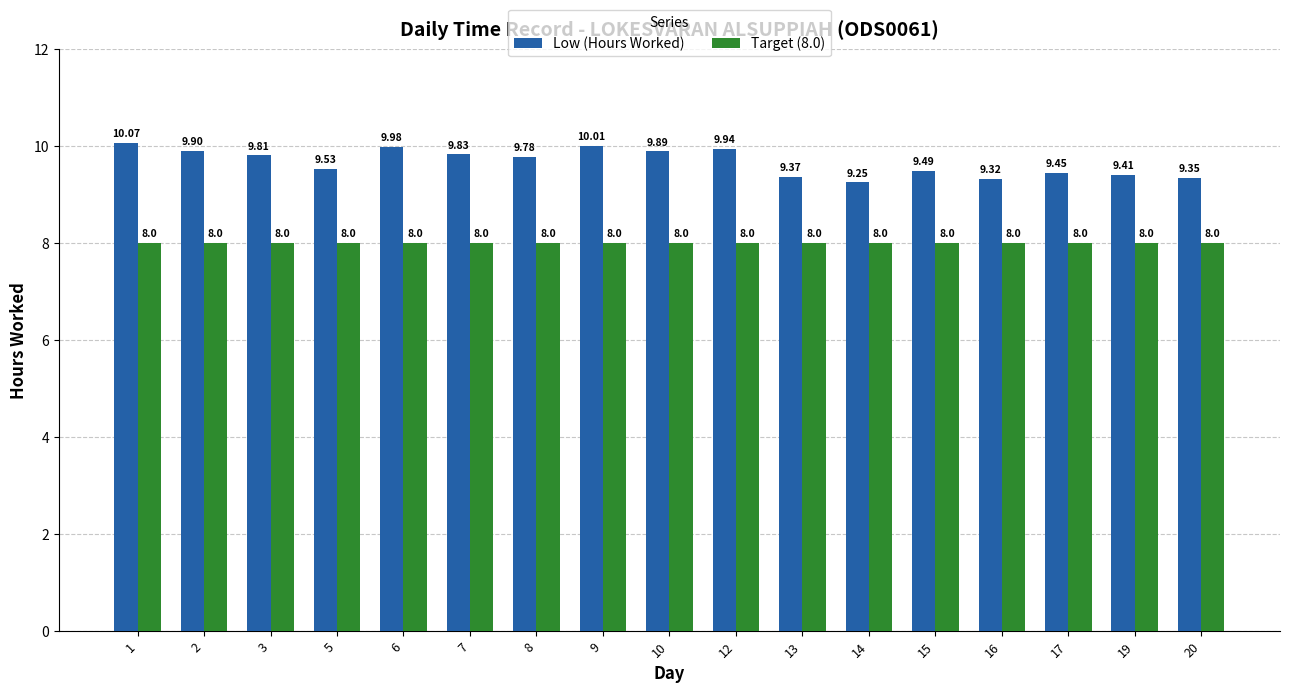

True or false: Target (8.0) has a value of 8.0 at 12.

True